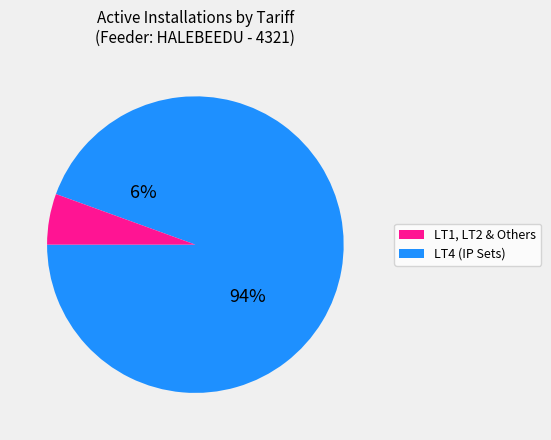

True or false: LT1 & LT2 & Others accounts for 1% of the total.

False